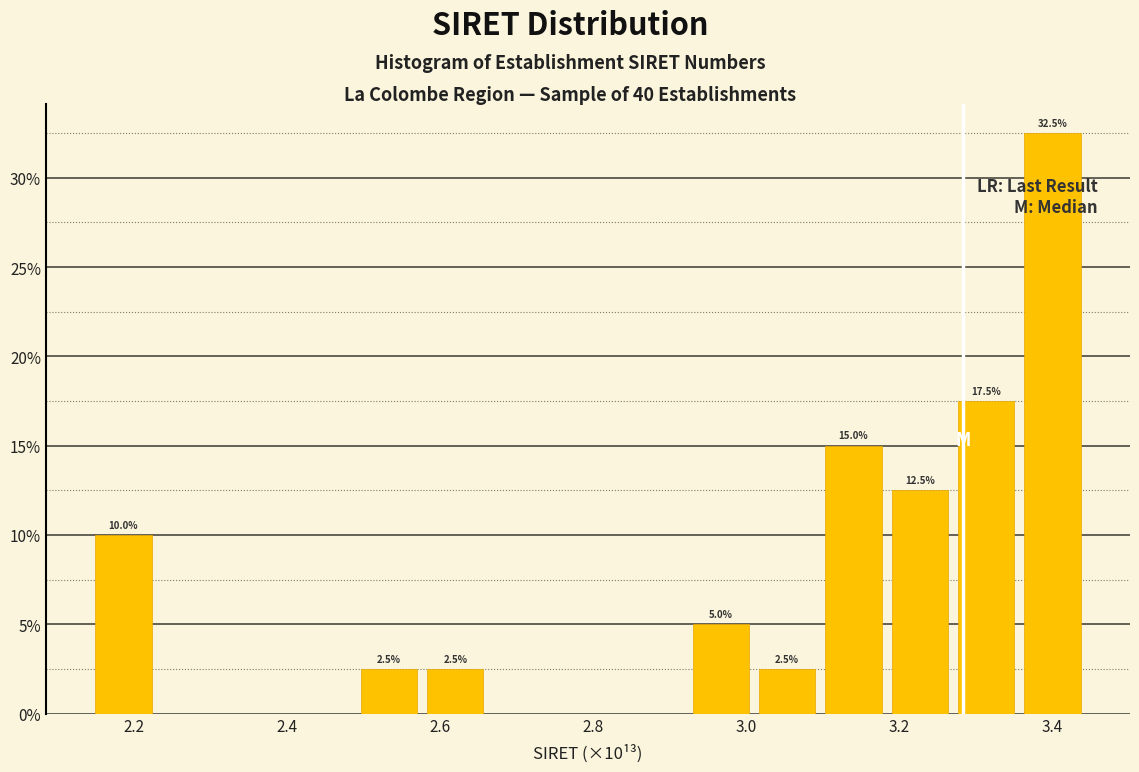

Over which range of the x-axis is the bar tallest?

3.36 to 3.46